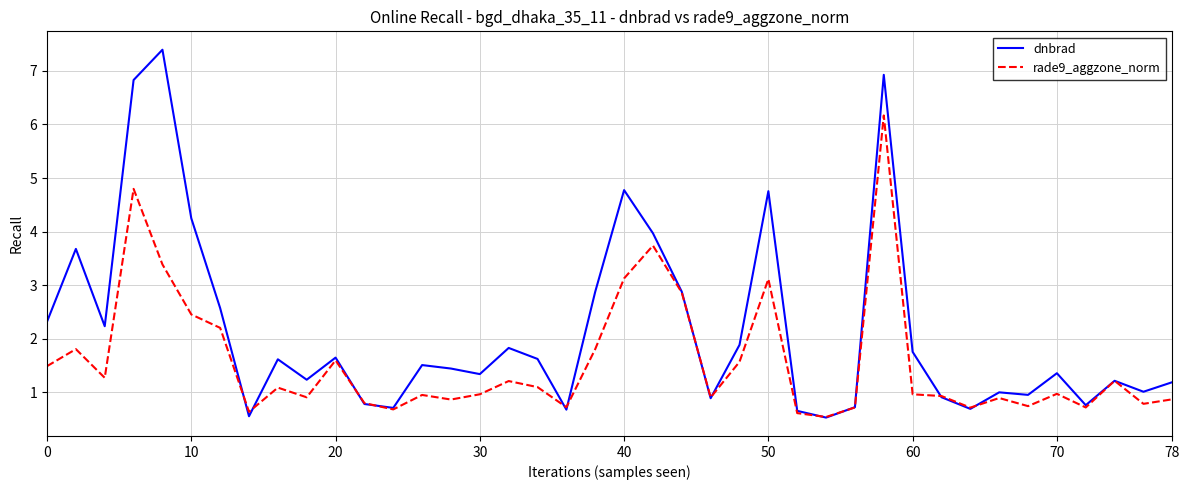

What is the minimum value shown in the chart?

0.5